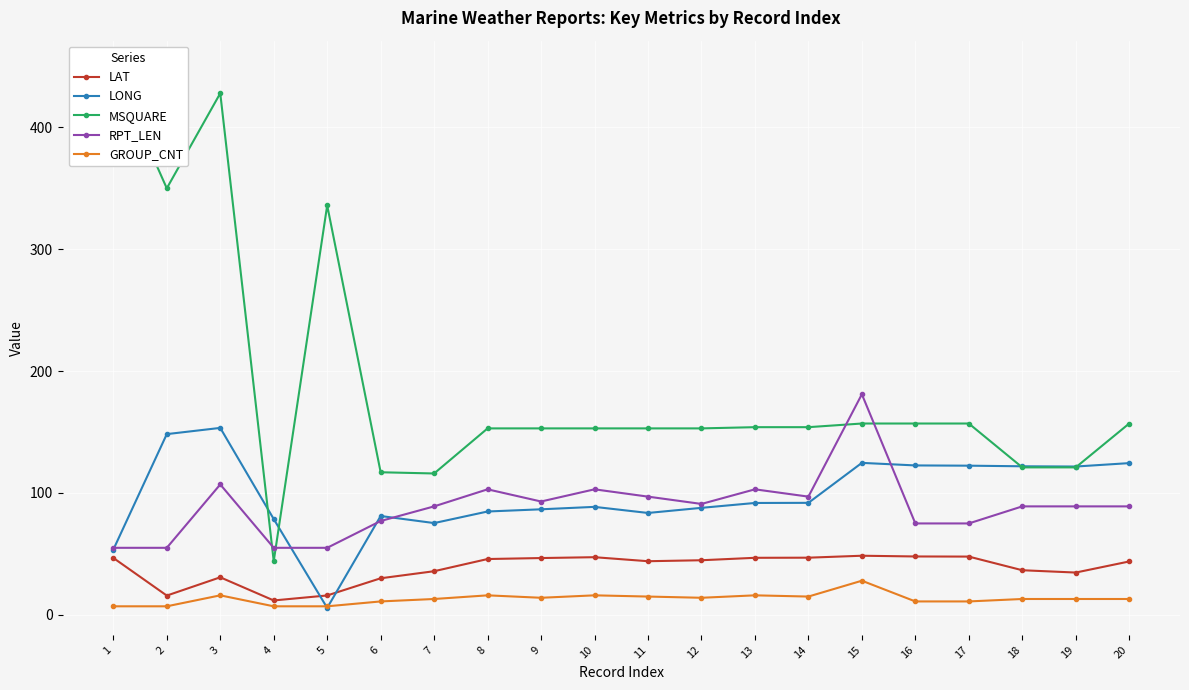

How many interior local valleys does the RPT_LEN series have?

3